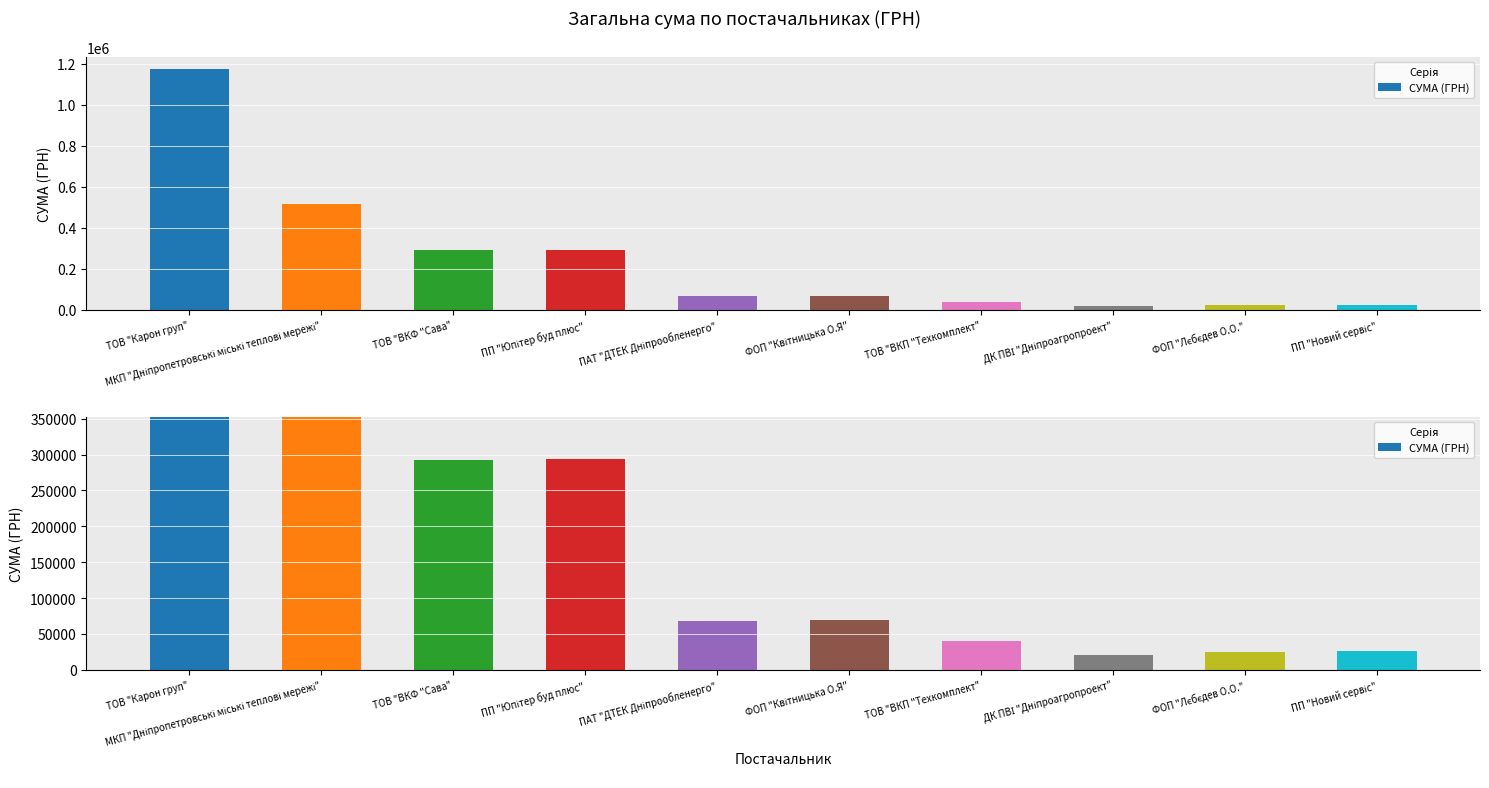

Does the chart contain any negative values?

No